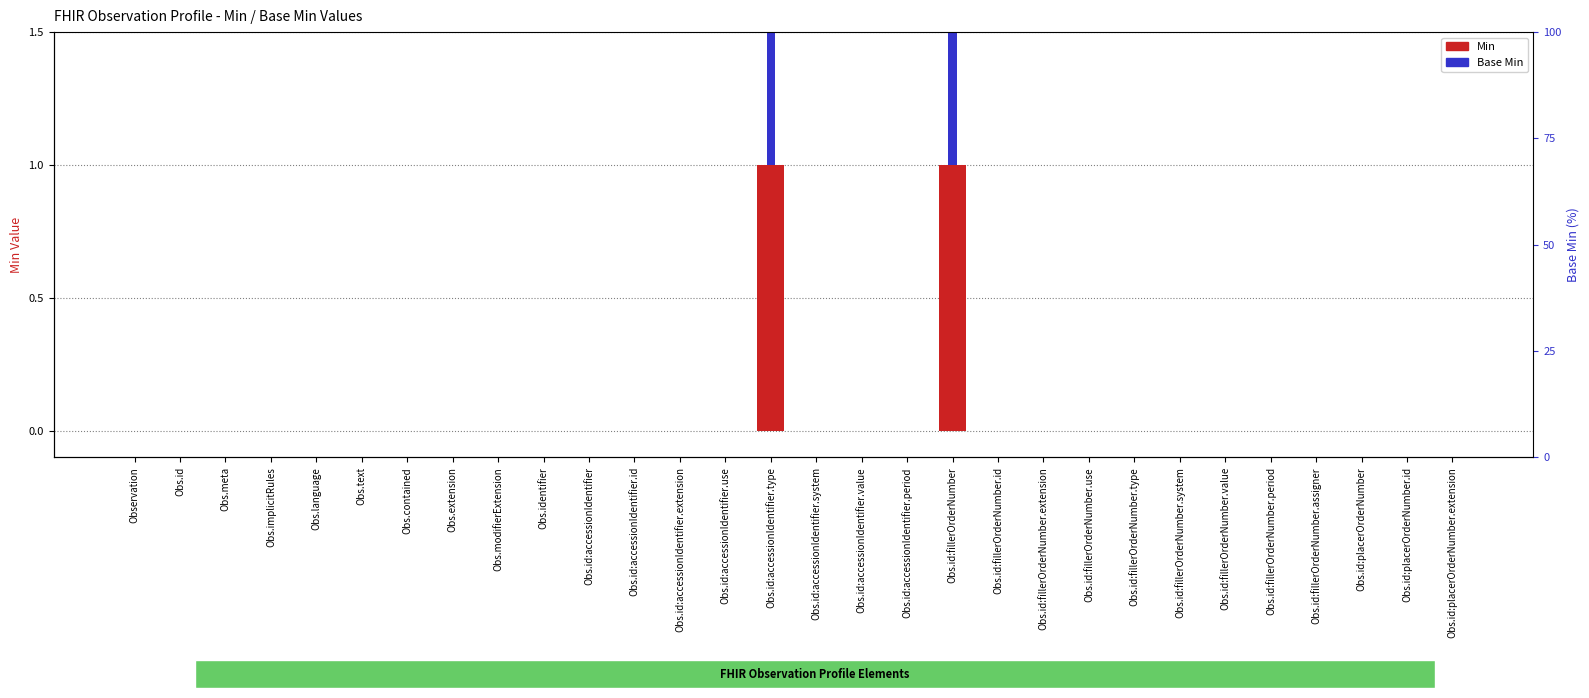

True or false: Base Min has a value of 0 at Observation.

True